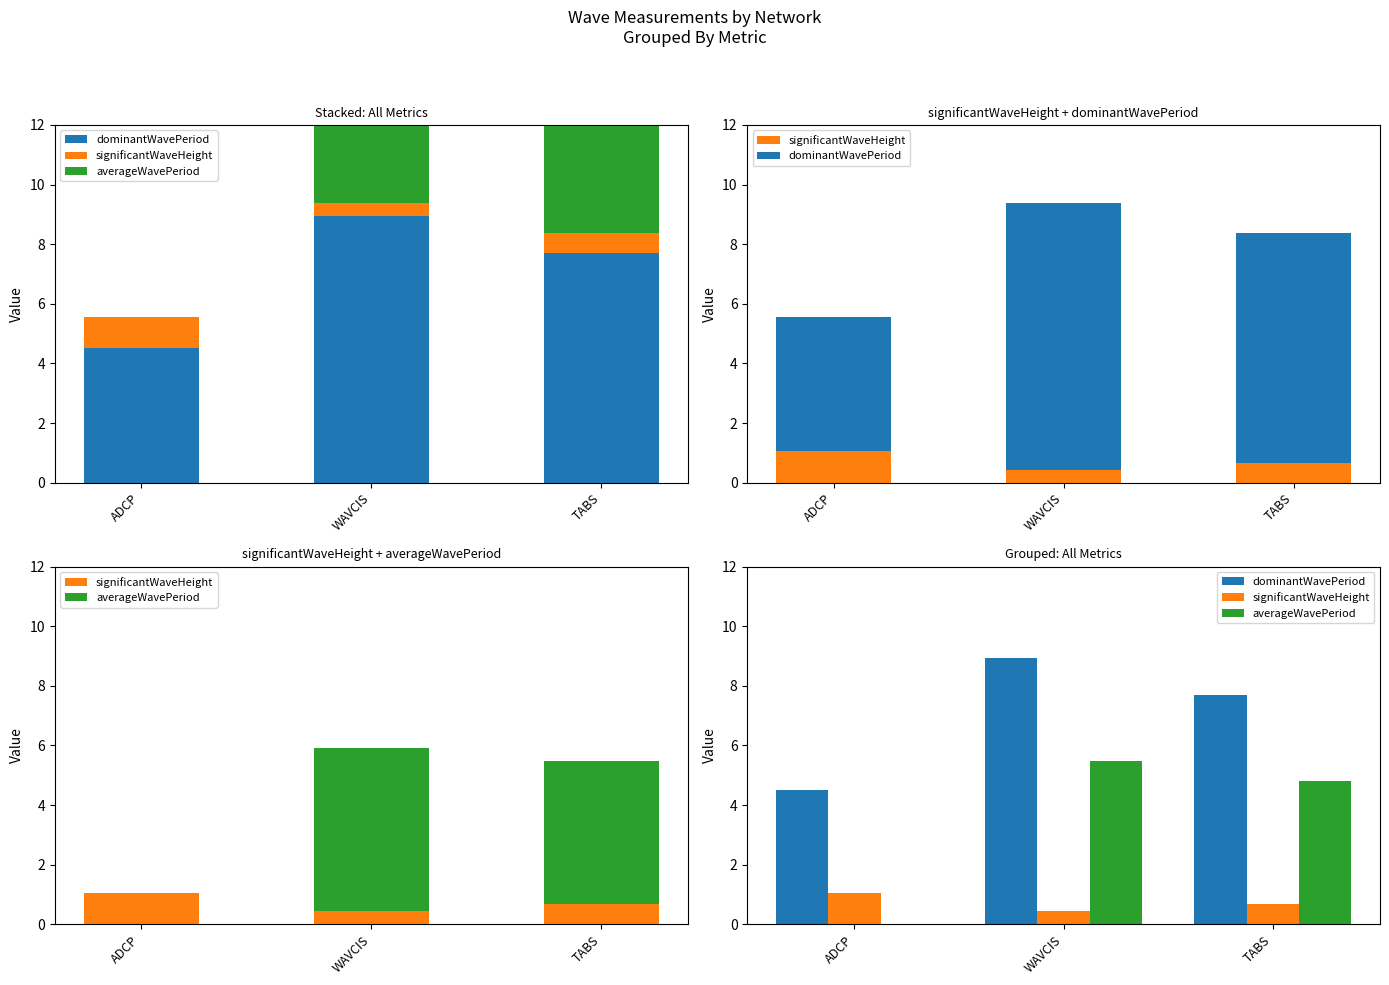

What is the label of the 1st bar from the right?

TABS